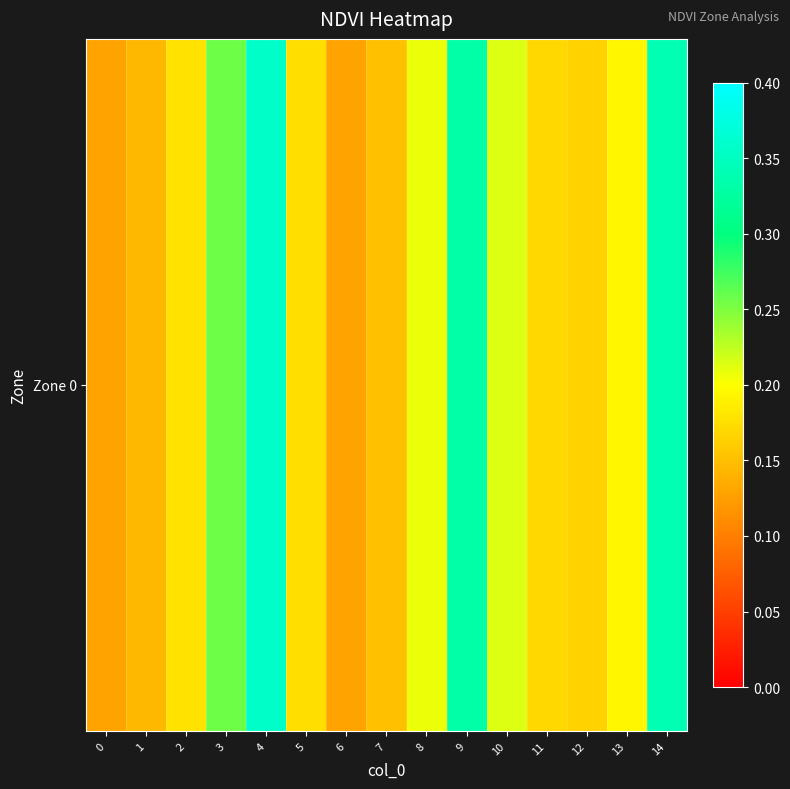

Rank the categories by value from lowest to highest.

6, 0, 1, 7, 12, 11, 5, 2, 13, 8, 10, 3, 9, 14, 4